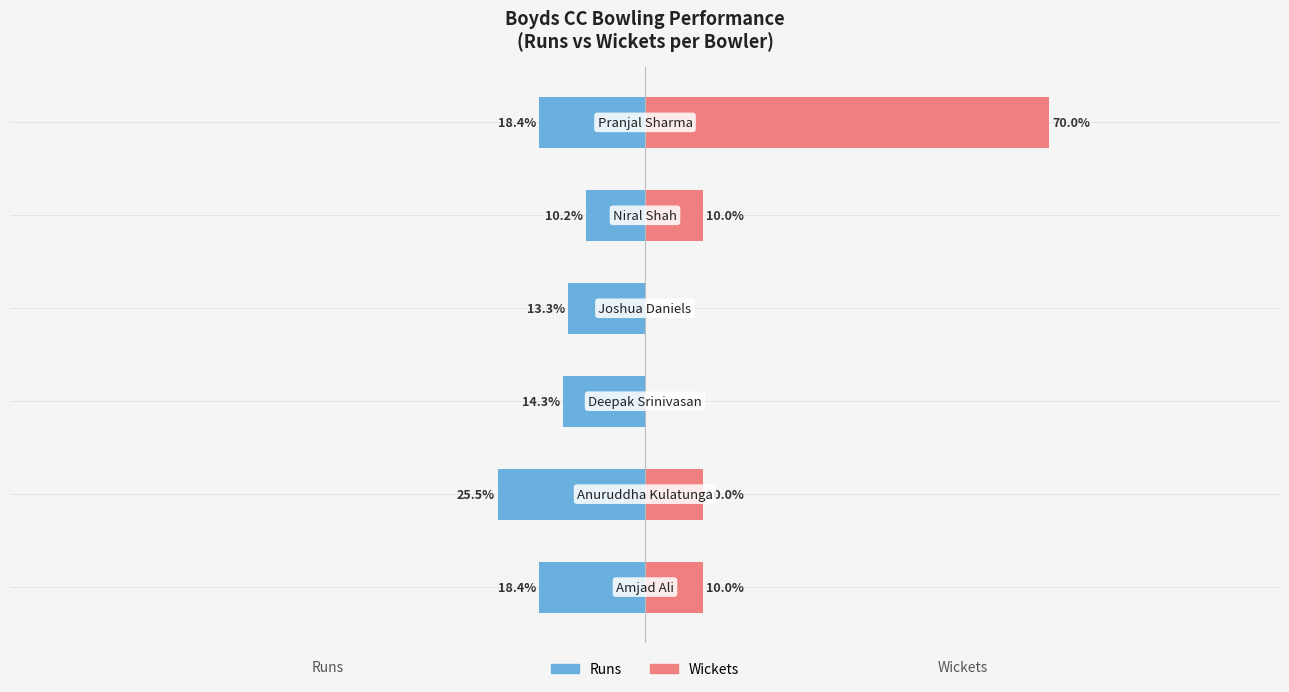

What are all the series names shown in the legend?

Runs, Wickets